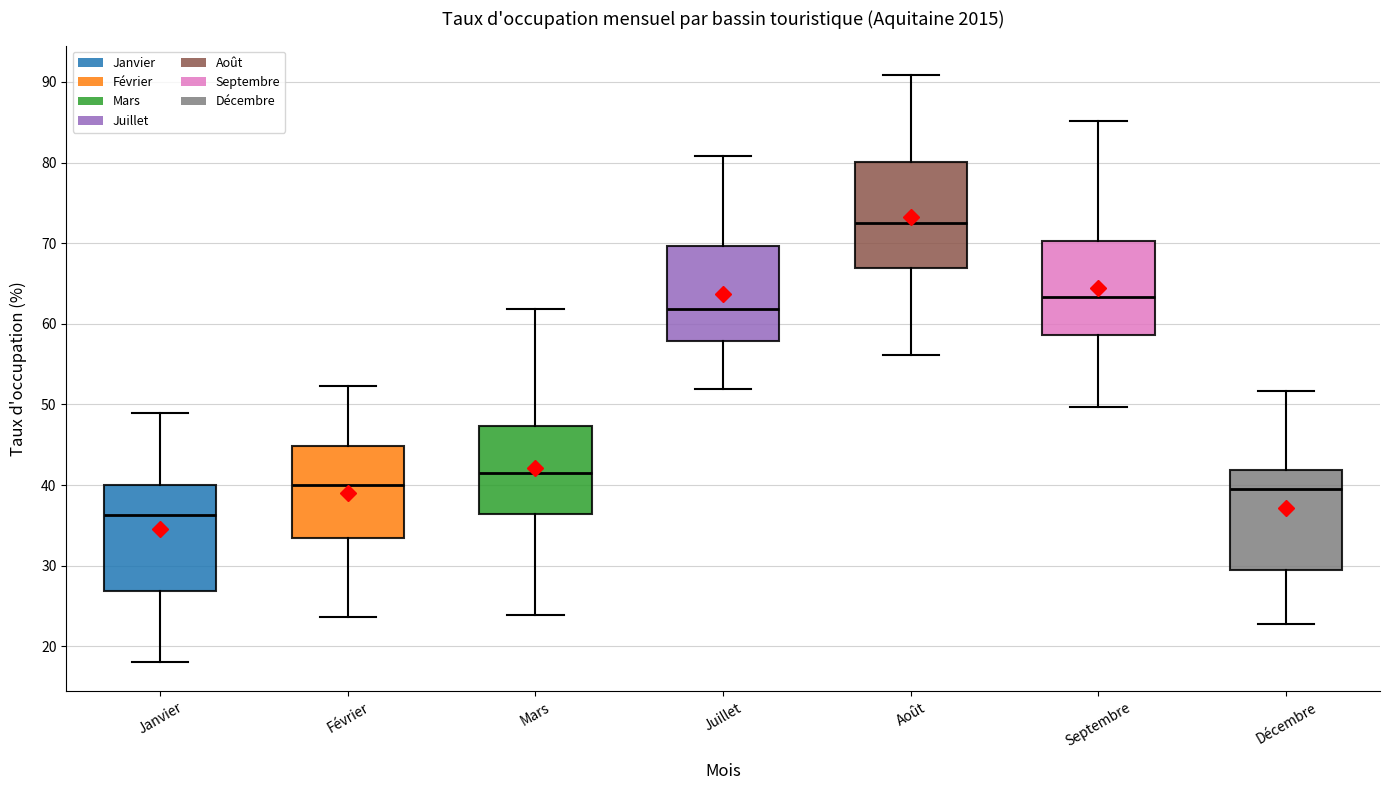

Reading left to right, transcribe this box plot: for each box, give where its median line is, the range the box spans, and where its two whiskers end, as read against the y-axis. The values are not printed on the chart, so give them approximately, as read against the axis.

Janvier: median 36, box 27 to 40, whiskers 18 to 49
Février: median 40, box 33 to 45, whiskers 24 to 52
Mars: median 42, box 36 to 47, whiskers 24 to 62
Juillet: median 62, box 58 to 70, whiskers 52 to 81
Août: median 72, box 67 to 80, whiskers 56 to 91
Septembre: median 63, box 59 to 70, whiskers 50 to 85
Décembre: median 39, box 29 to 42, whiskers 23 to 52